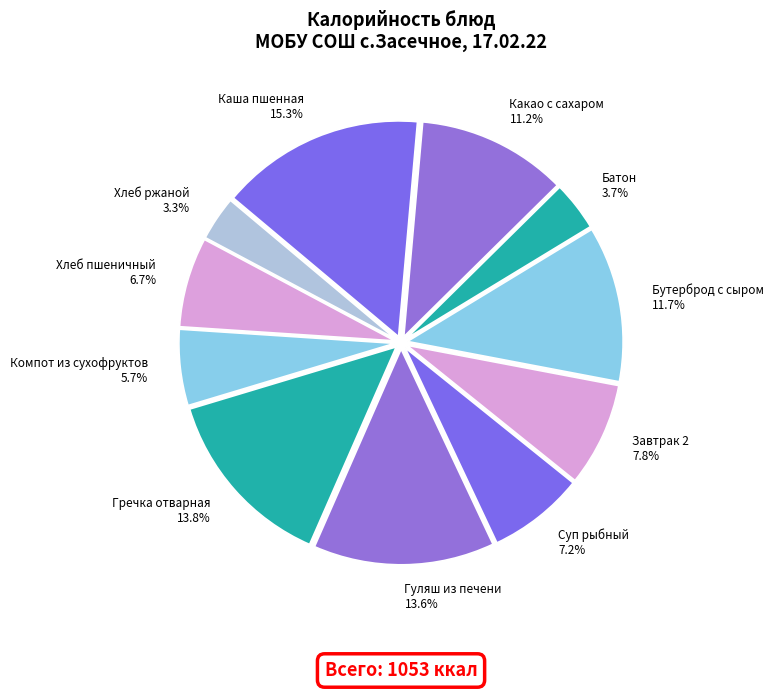

The Каша пшенная slice represents 15% of the pie. True or false?

True